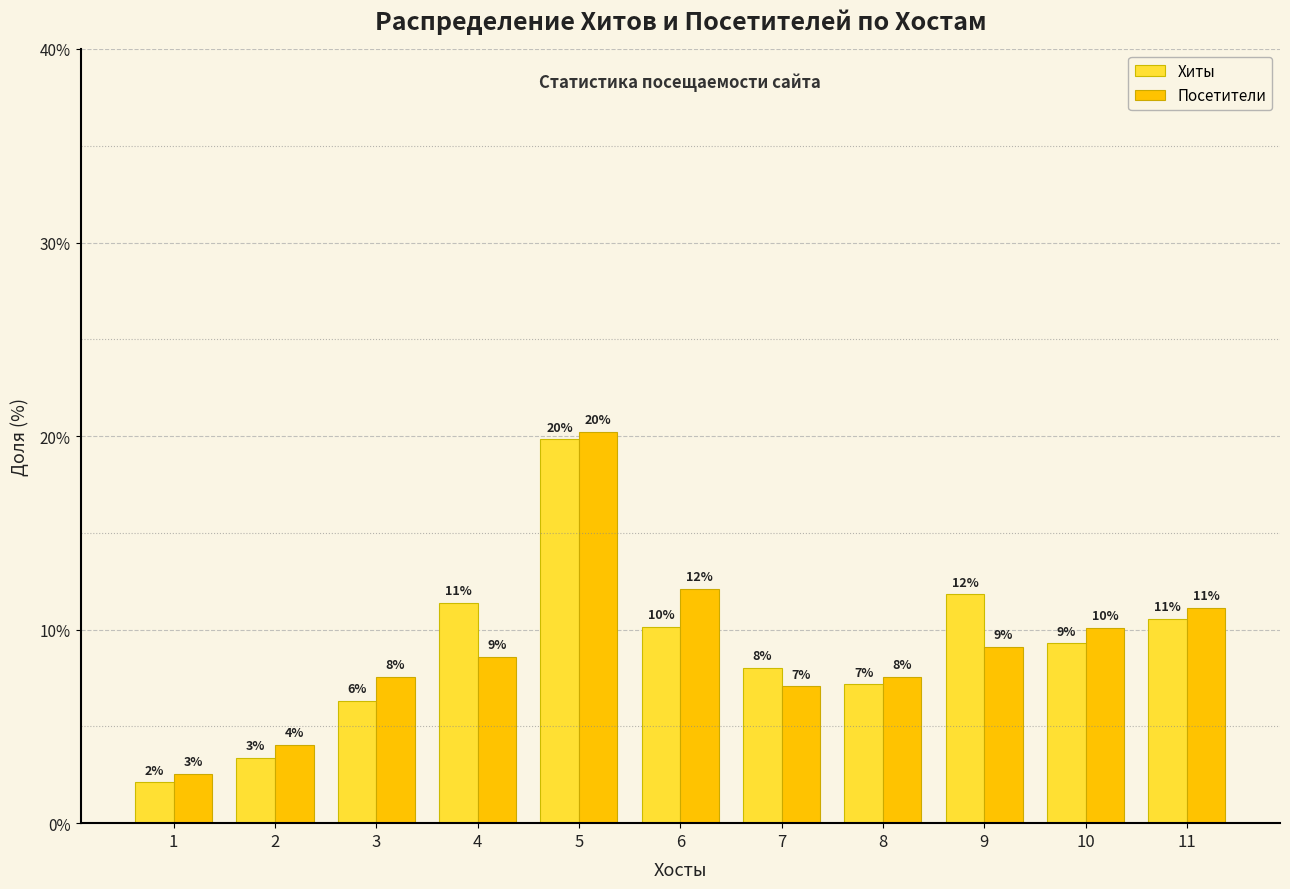

How many groups of bars are there?

11